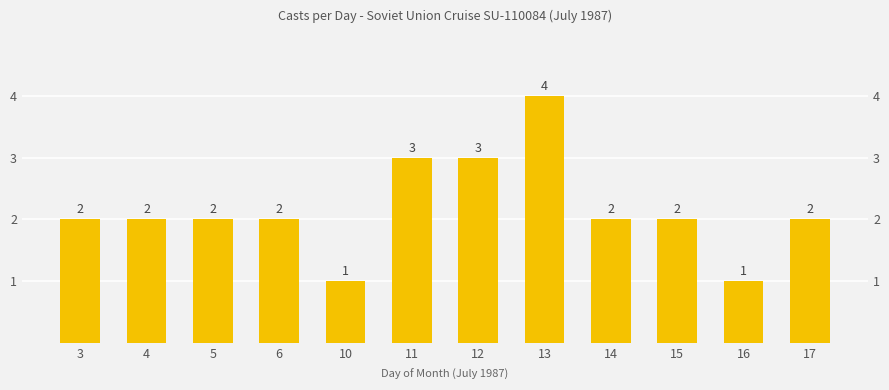

What is the smallest value displayed?

1